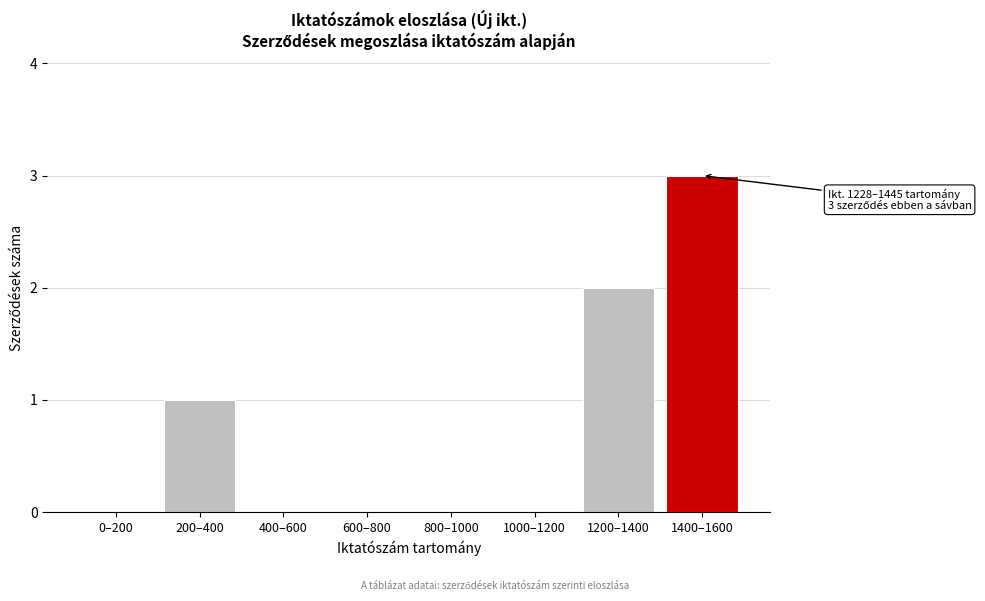

Reading left to right, what are all the values shown in this chart?

0–200=0	200–400=1	400–600=0	600–800=0	800–1000=0	1000–1200=0	1200–1400=2	1400–1600=3